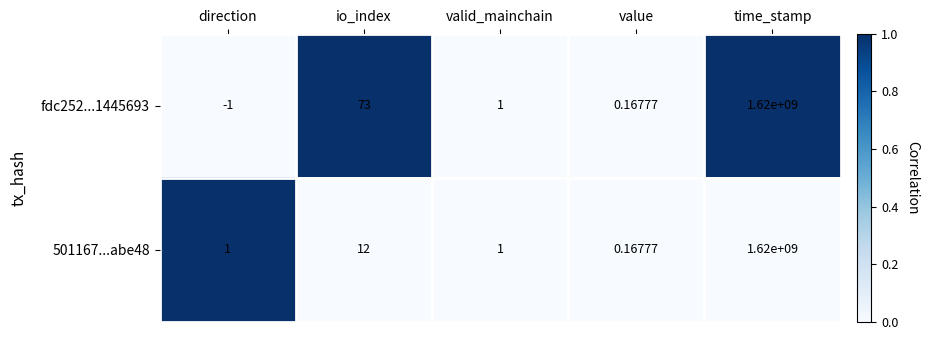

At which label is 501167...abe48 closest to 810000000?

io_index